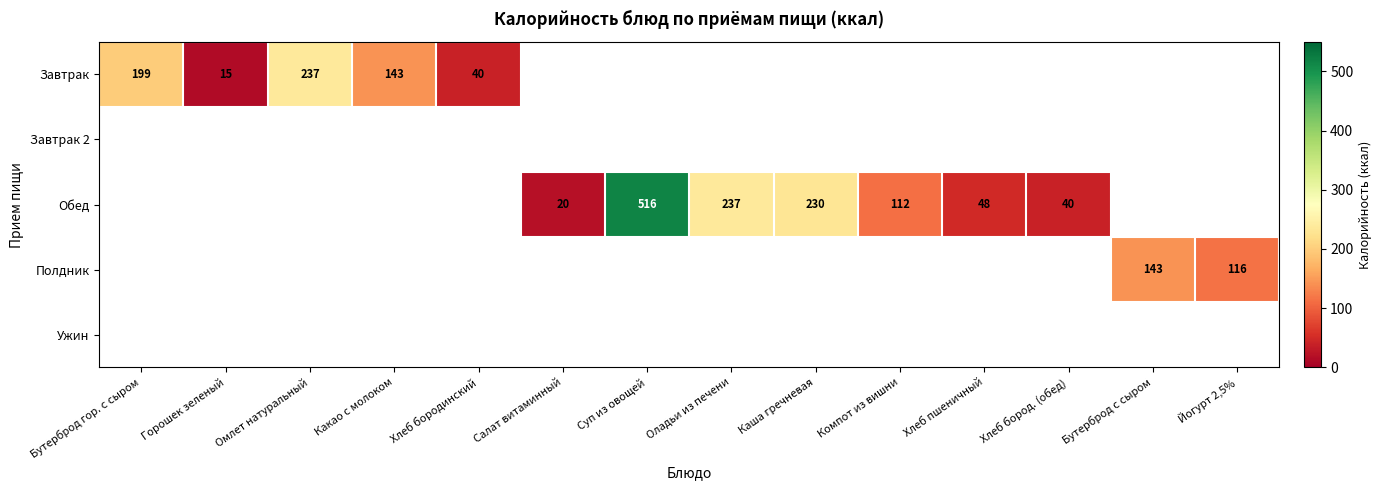

Is the value of Завтрак at Хлеб бородинский greater than the value of Обед at Оладьи из печени?

No